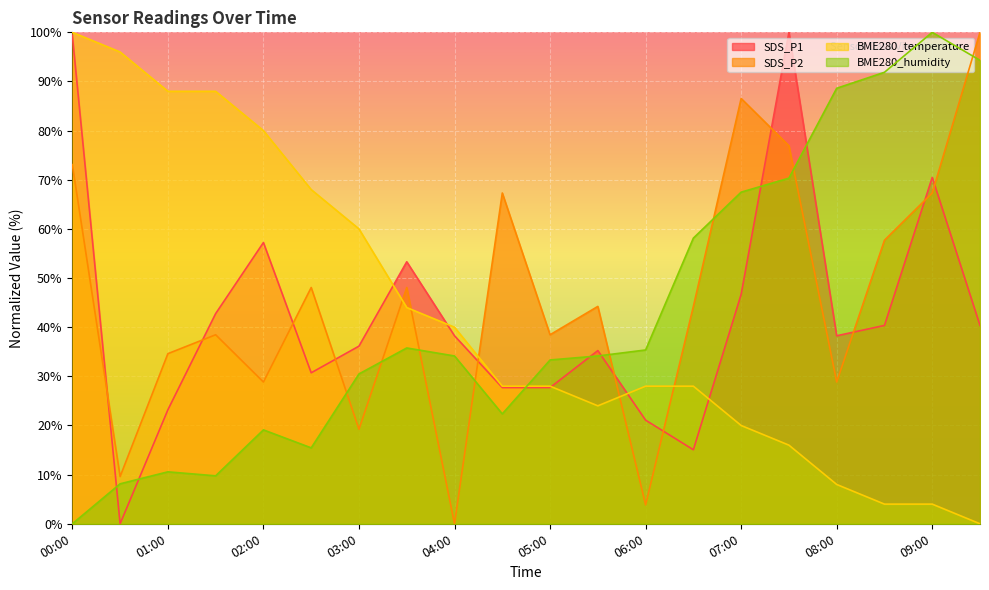

What is the total value across all series at 03:30?

181.2